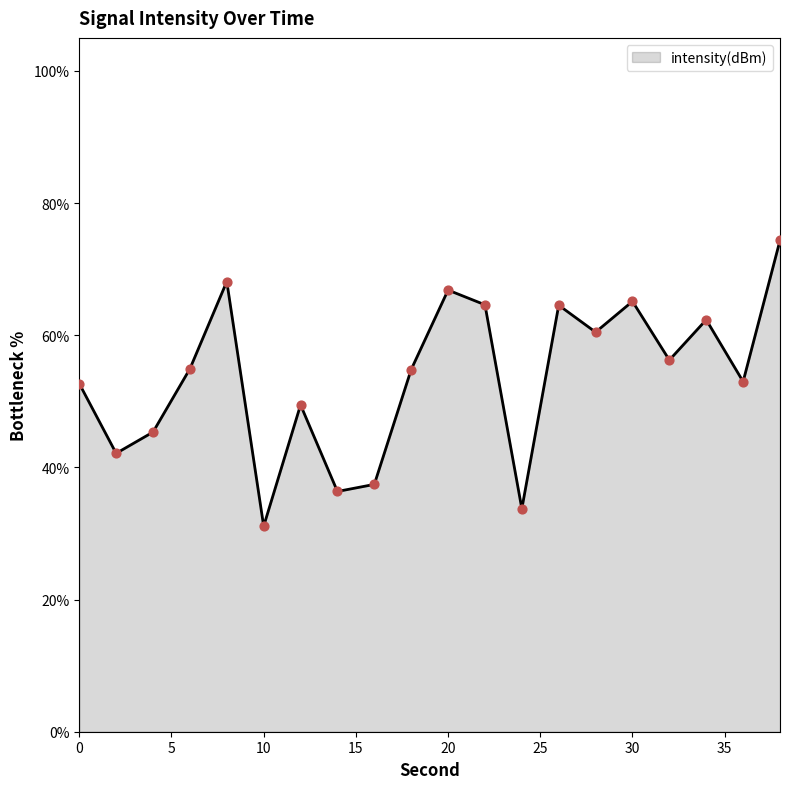

What is the difference between the maximum and minimum values?

43.3